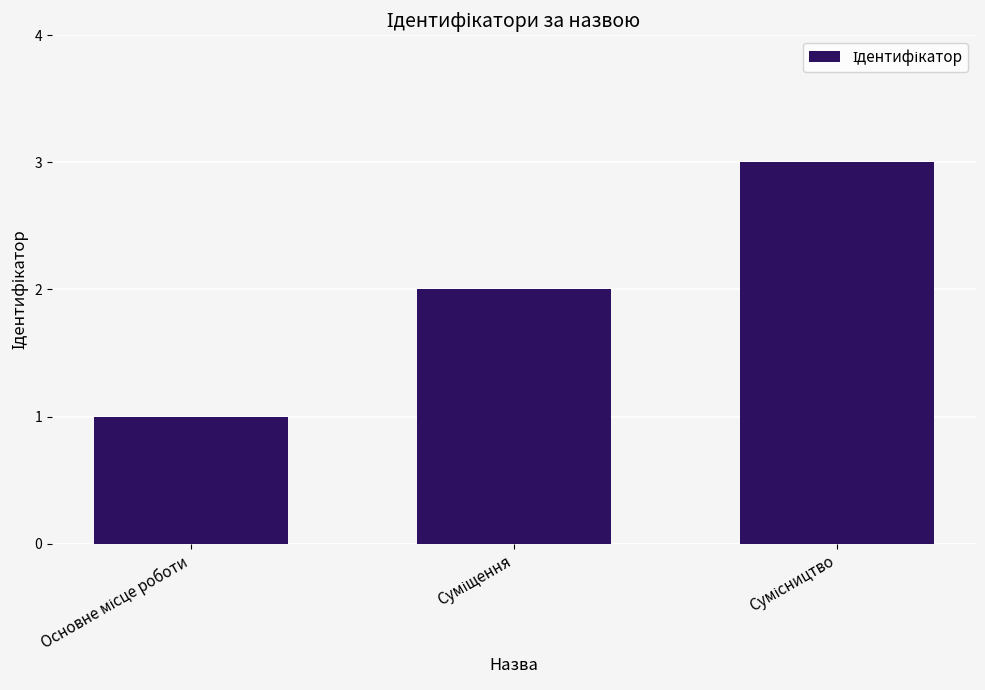

What is the sum of all values?

6